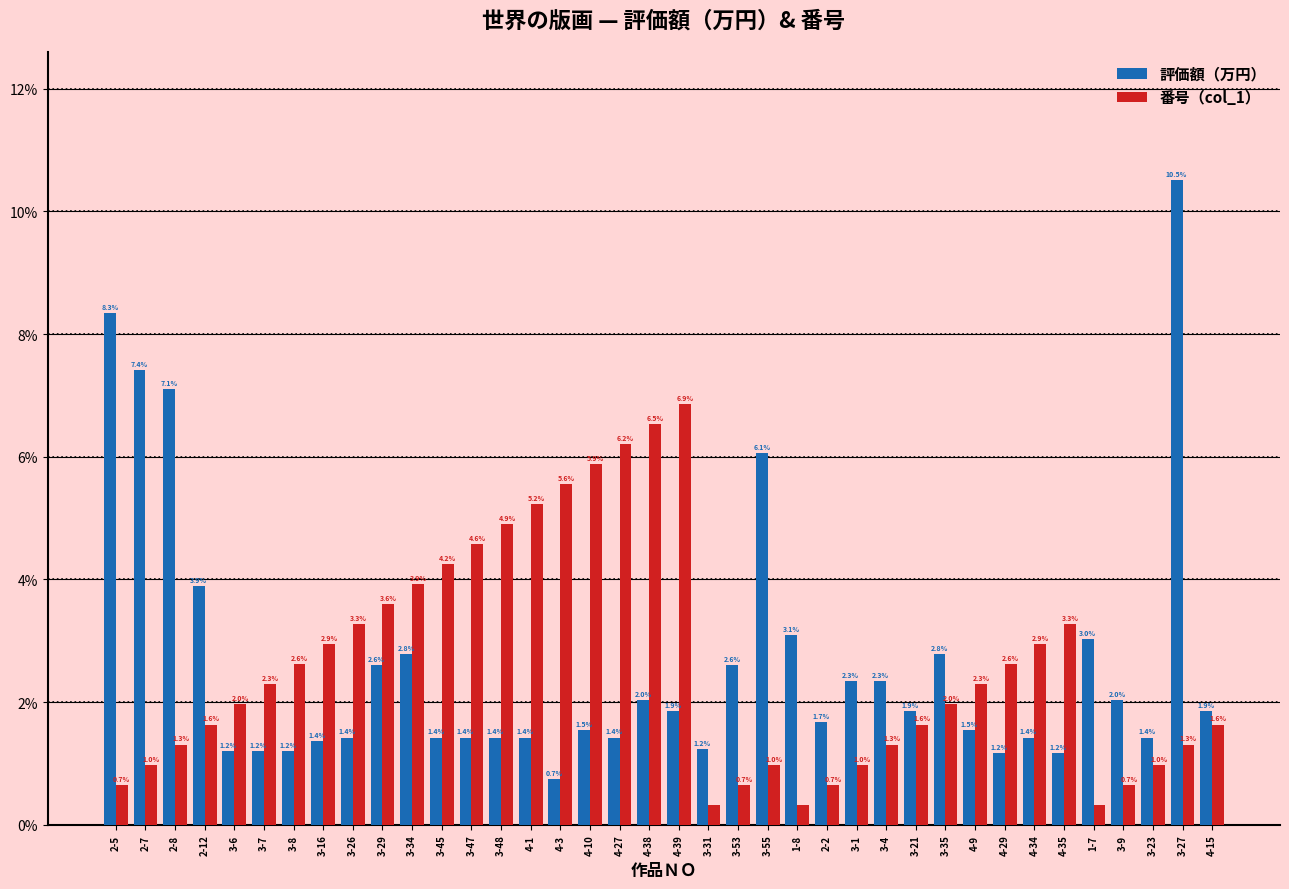

At 3-8, list the series in order from smallest to largest.

評価額（万円）, 番号（col_1）